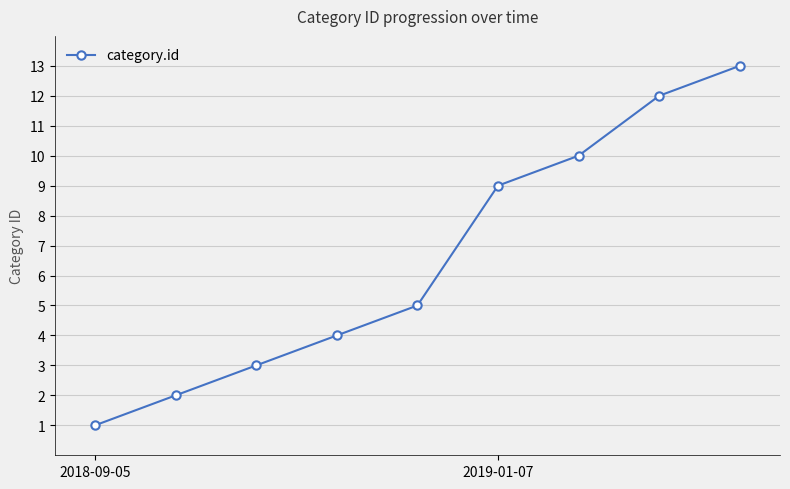

Reading left to right, list all the values displayed in this chart.

1	2	3	4	5	9	10	12	13